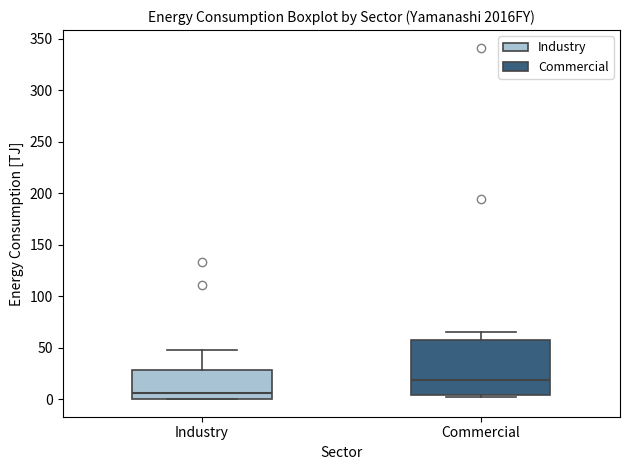

Reading left to right, transcribe this box plot: for each box, give where its median line is, the range the box spans, and where its two whiskers end, as read against the y-axis. The values are not printed on the chart, so give them approximately, as read against the axis.

Industry: median 5, box 0 to 30, whiskers 0 to 45
Commercial: median 20, box 5 to 55, whiskers 0 to 65